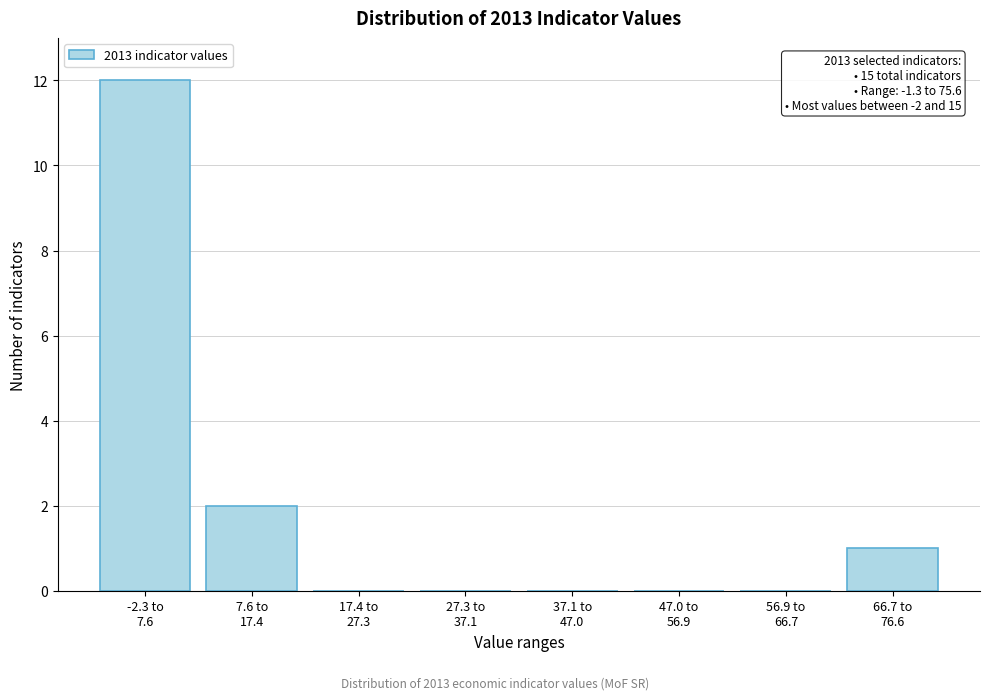

What is the greatest value displayed?

12